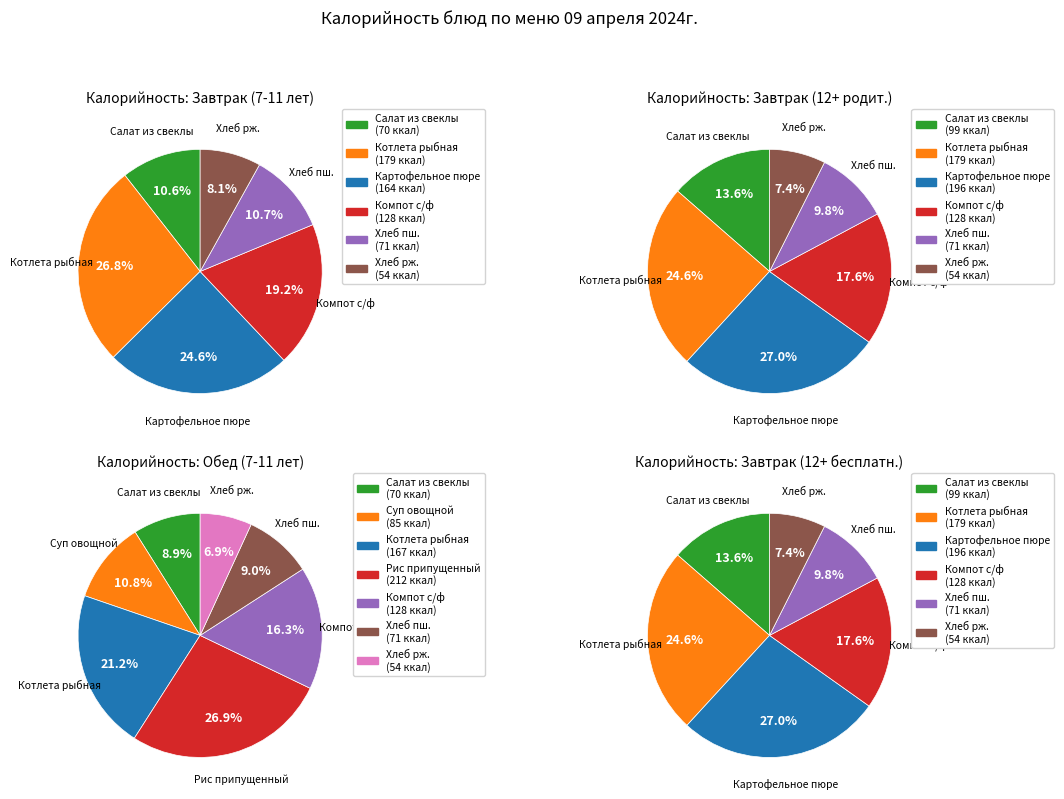

To the nearest percent, what is the combined percentage of Котлета рыбная and Хлеб ржаной?

32%